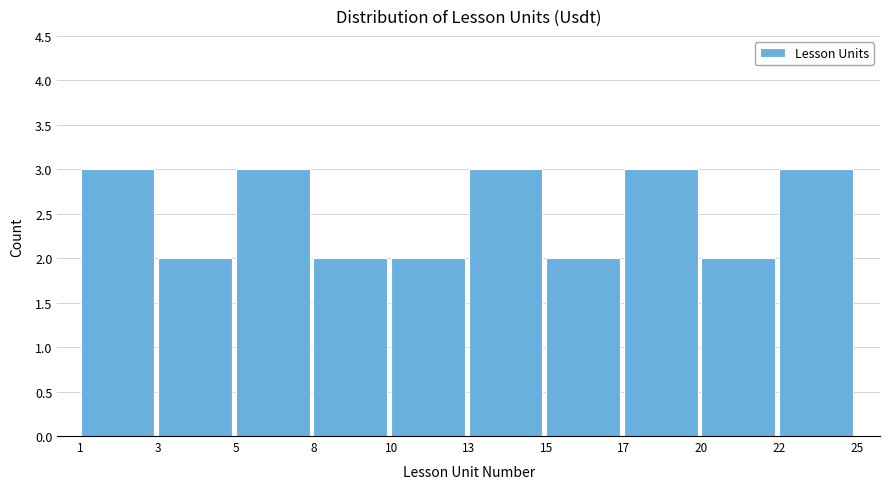

Reading left to right, list all the values displayed in this chart.

1=3	3=2	5=3	8=2	10=2	13=3	15=2	17=3	20=2	22=3